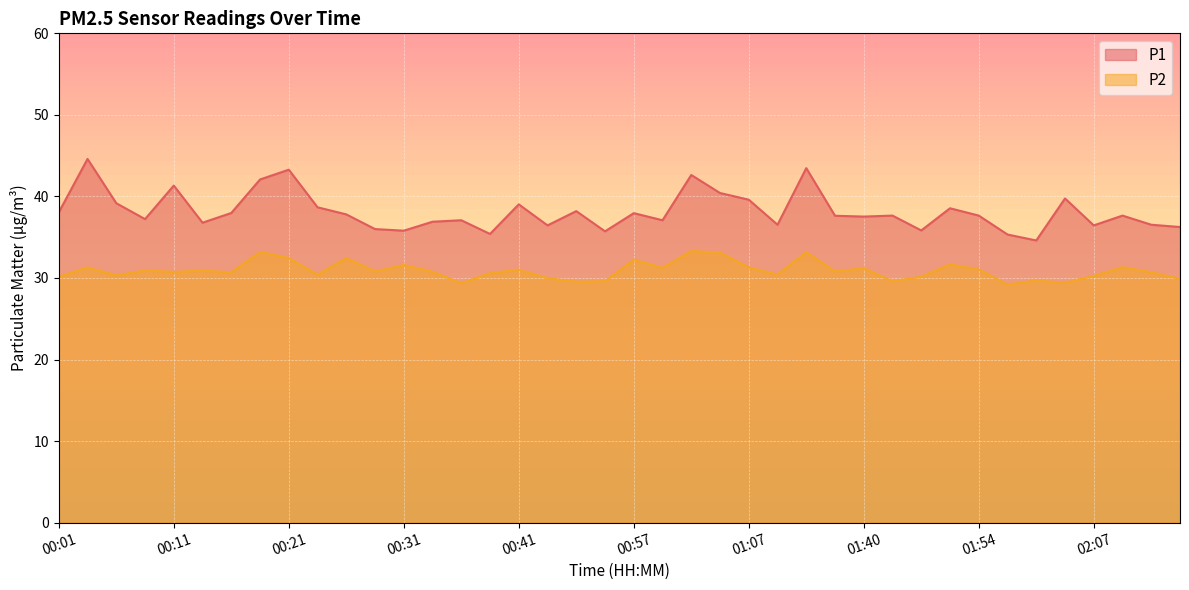

Where is P2 nearest to the value 31?

00:41